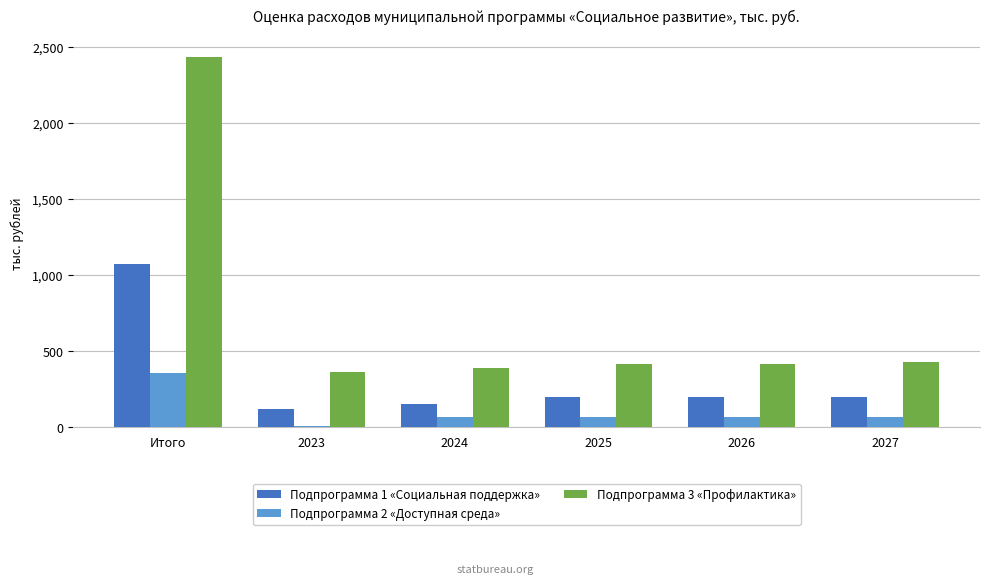

What is the greatest value displayed?

2433.2